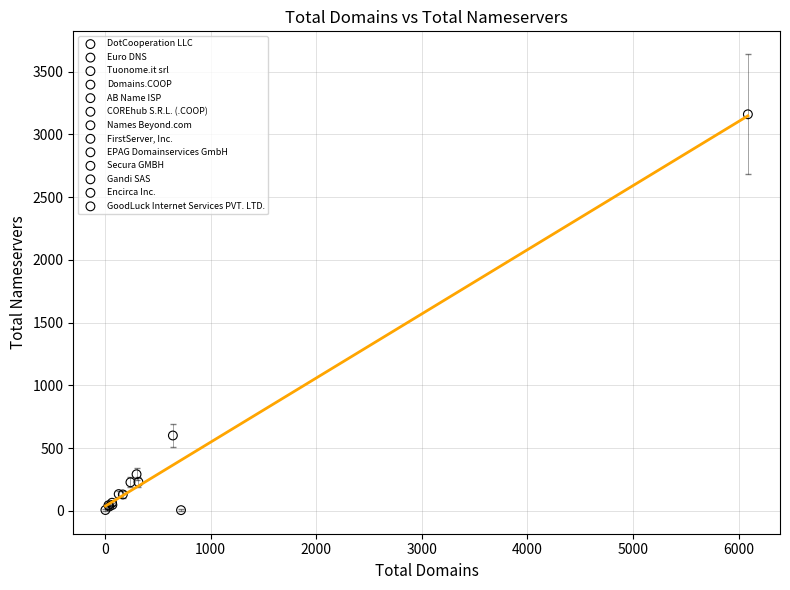

What are all the series names shown in the legend?

DotCooperation LLC, Euro DNS, Tuonome.it srl, Domains.COOP, AB Name ISP, COREhub S.R.L. (.COOP), Names Beyond.com, FirstServer, Inc., EPAG Domainservices GmbH, Secura GMBH, Gandi SAS, Encirca Inc., GoodLuck Internet Services PVT. LTD.